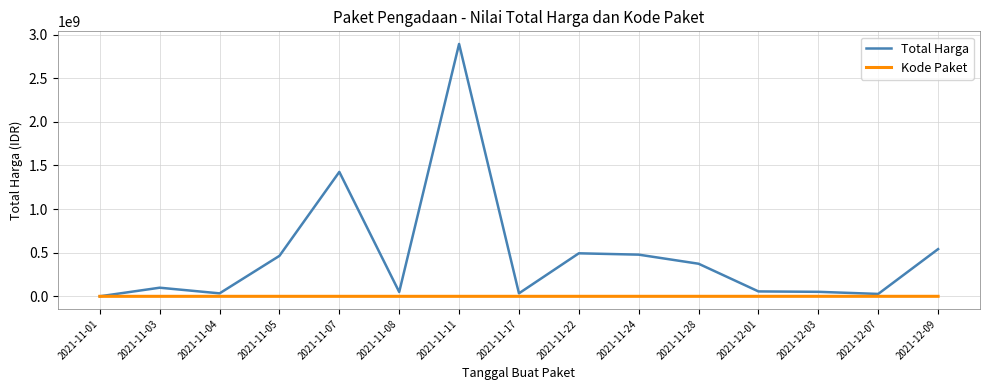

Is the value of Kode Paket at 2021-11-04 greater than the value of Total Harga at 2021-11-08?

No